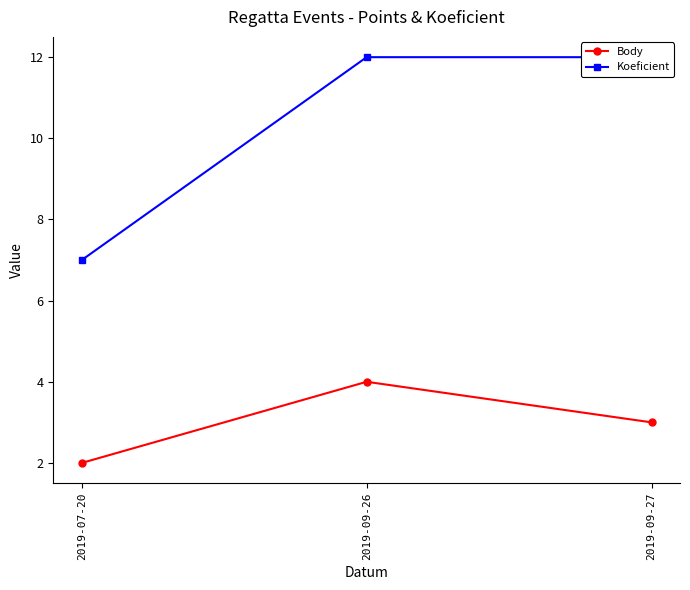

Where is Body nearest to the value 3?

2019-09-27